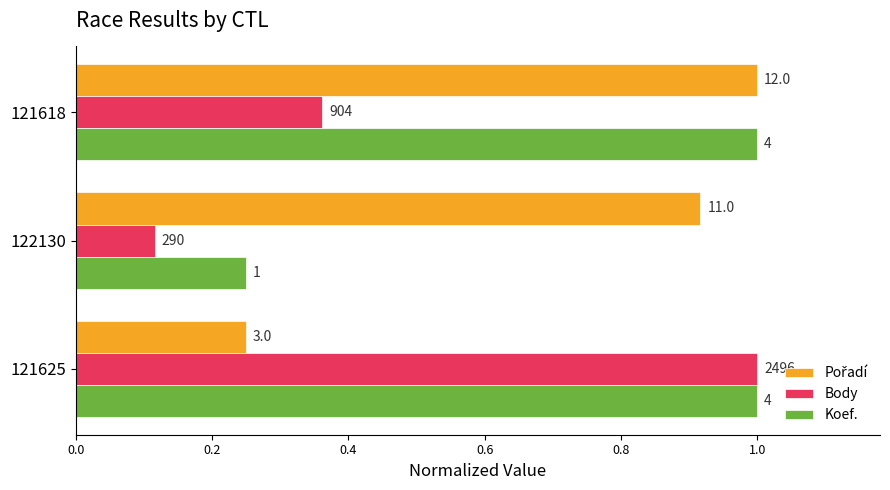

What is the difference between the maximum and minimum values in the Koef. series?

0.8